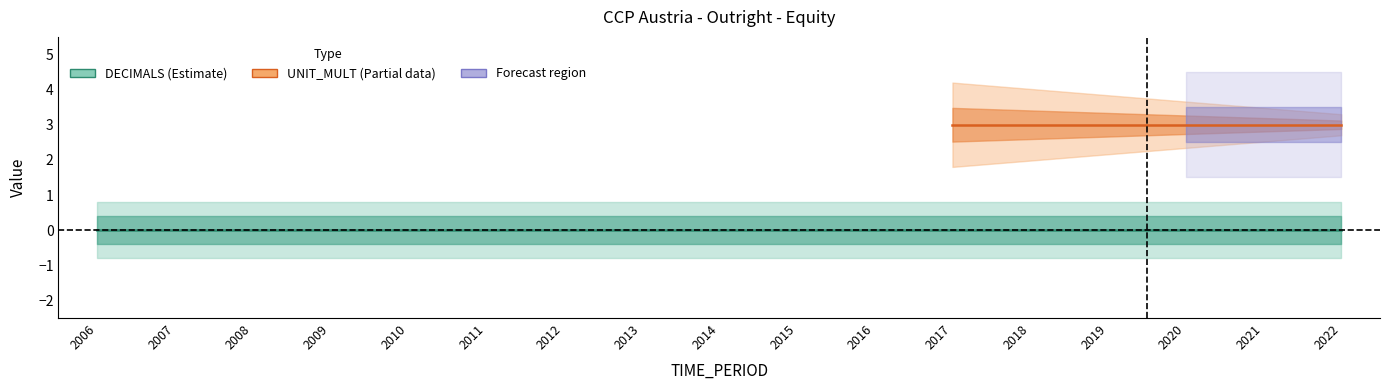

True or false: UNIT_MULT and DECIMALS cross at least once.

False